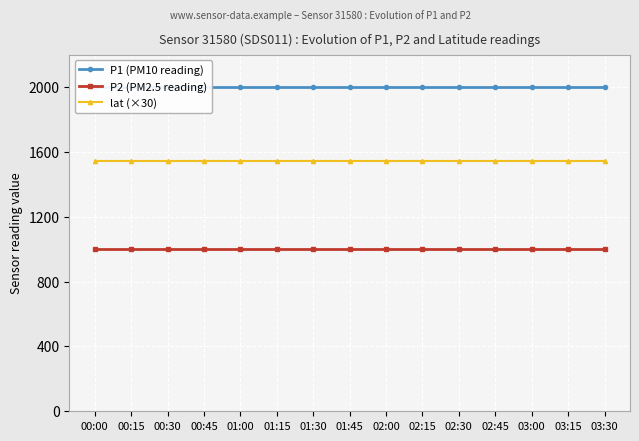

What is the maximum value shown in the chart?

1999.9